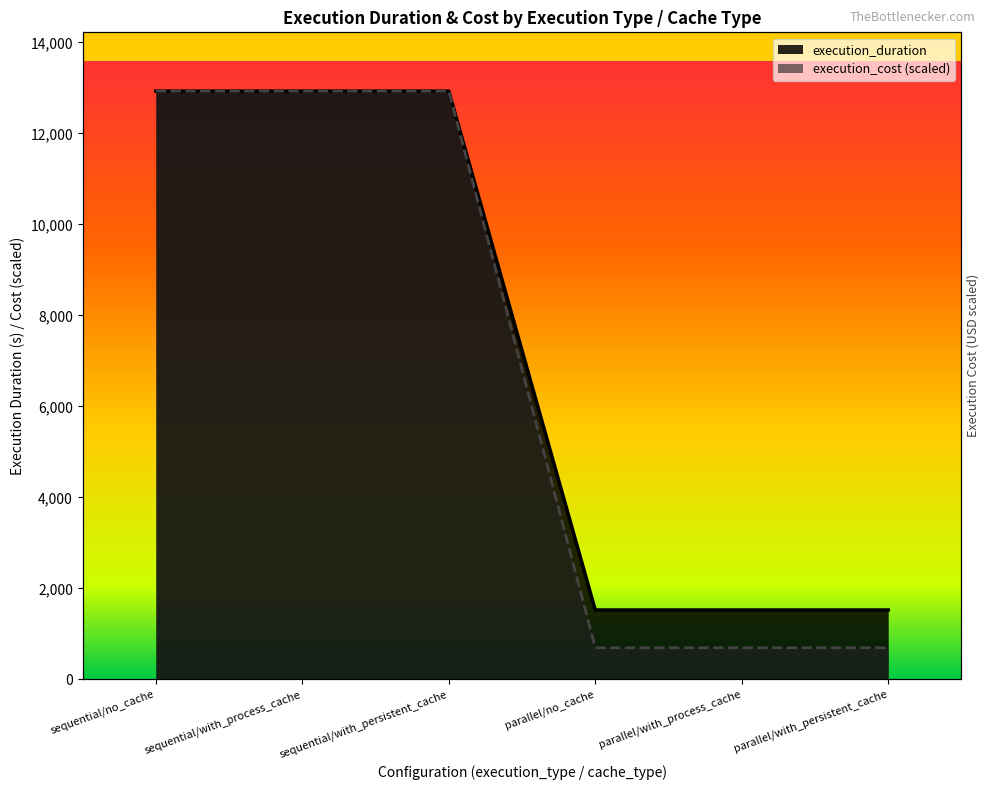

True or false: execution_cost and execution_duration intersect in this chart.

False